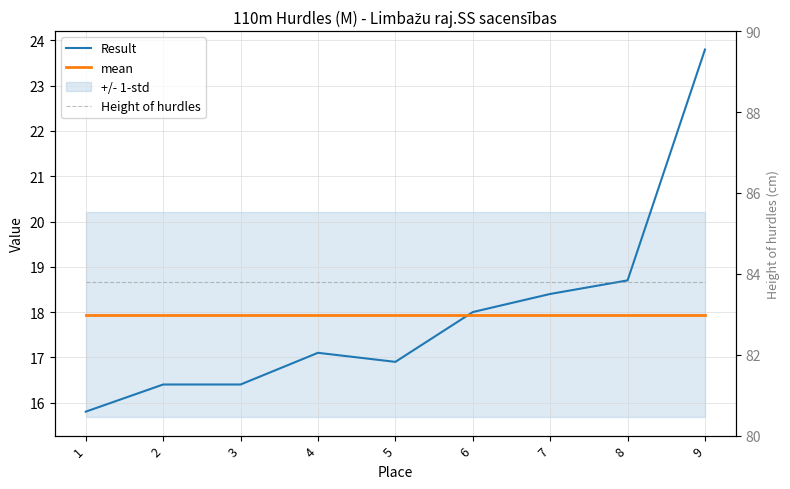

What is the average value of the Height of hurdles series?

83.8